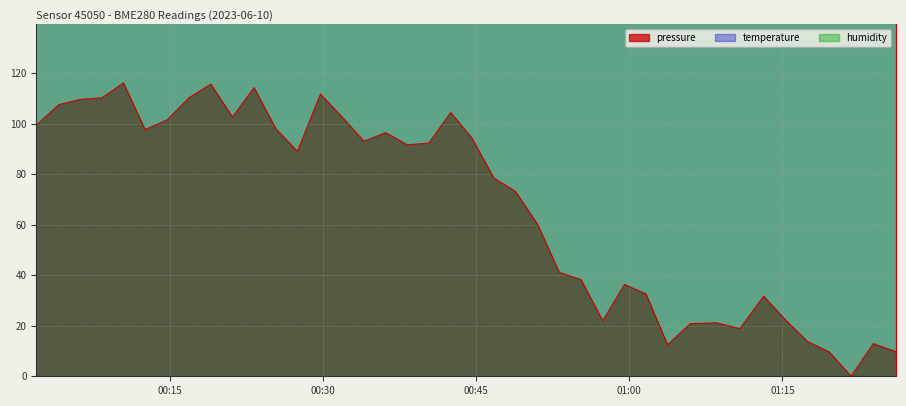

What is the highest value of the pressure series?

116.2